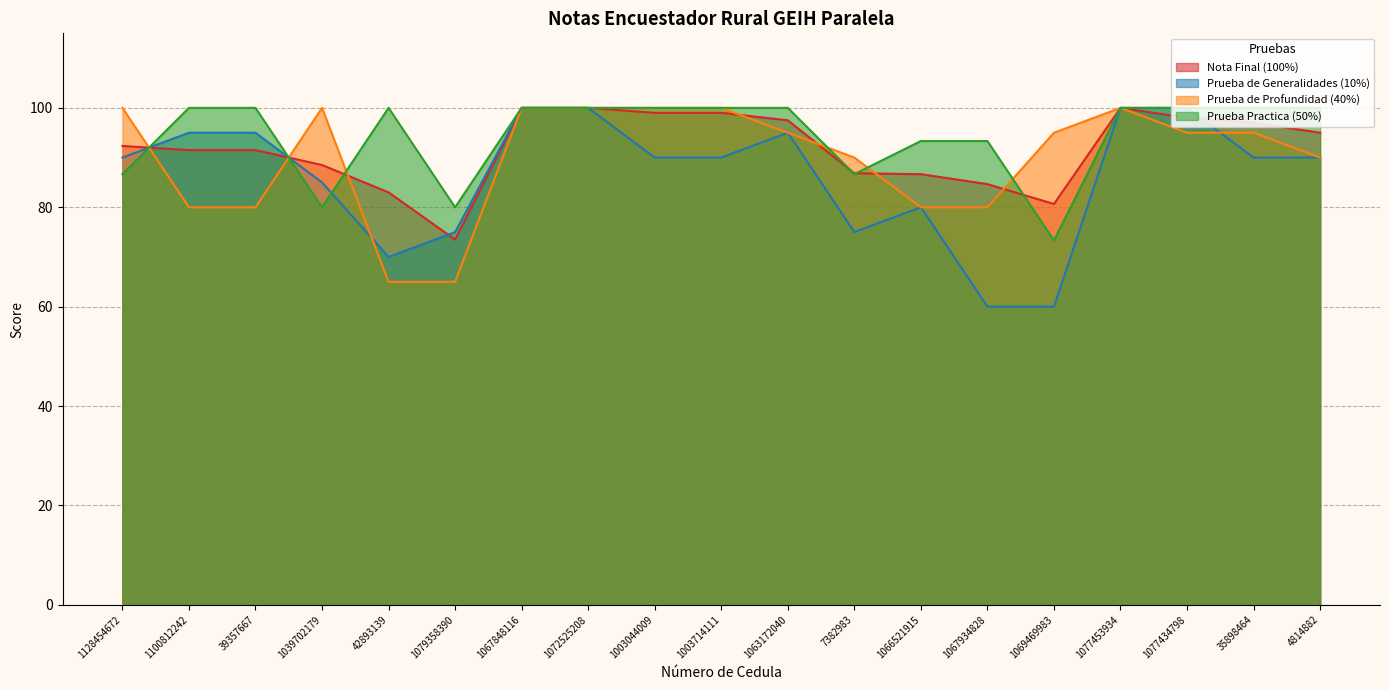

True or false: Prueba de Generalidades (10%) has a value of 100.0 at 1077434798.

True